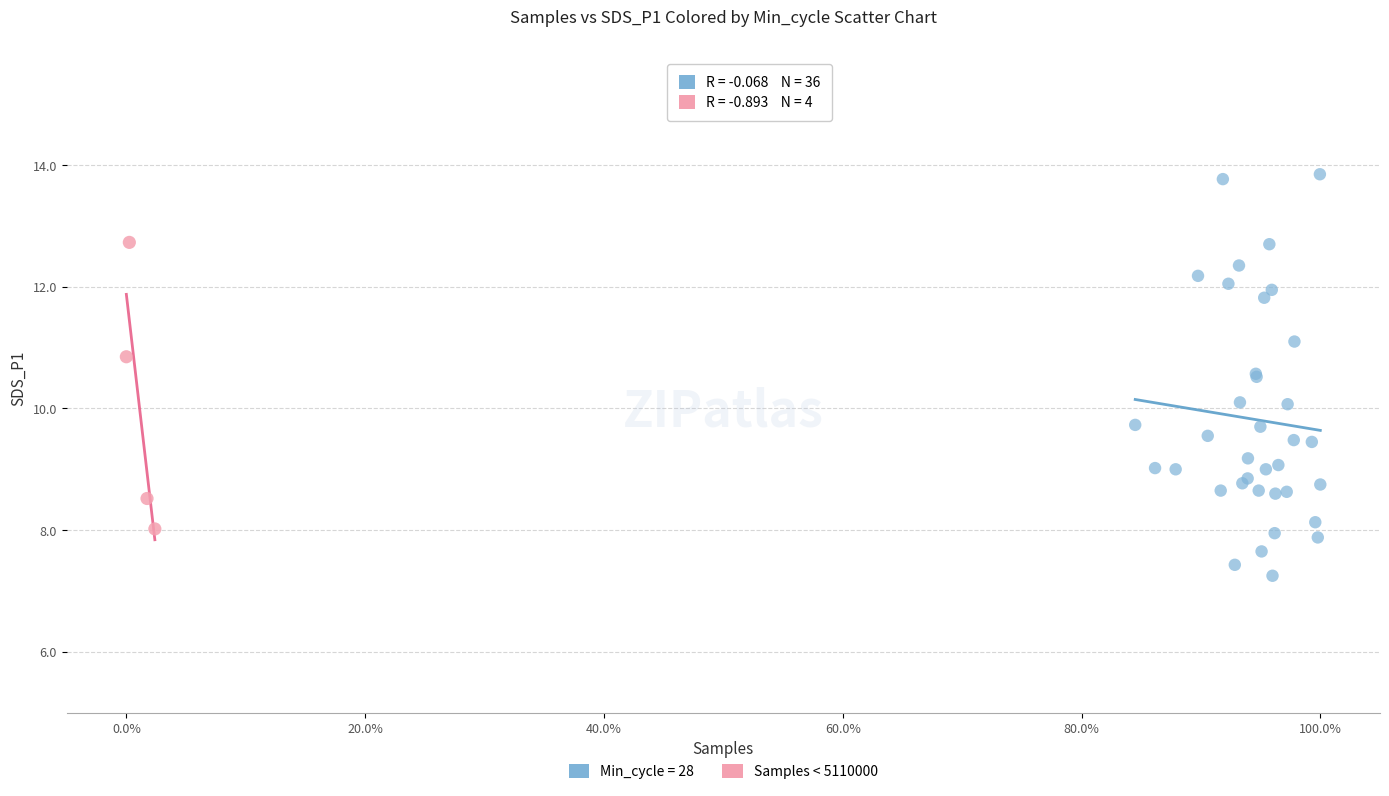

Which series has the largest Y range (max minus min)?

Min_cycle = 28